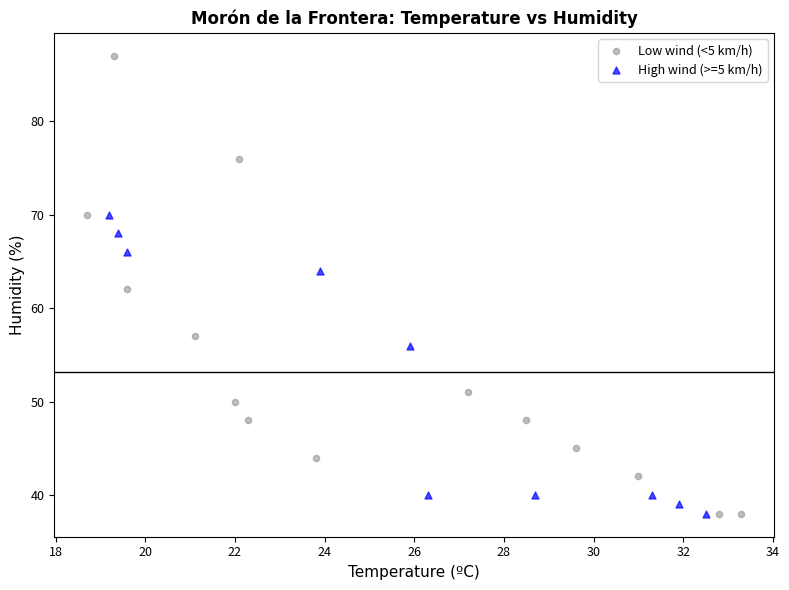

Which series contains the highest Y value?

Low wind (<5 km/h)